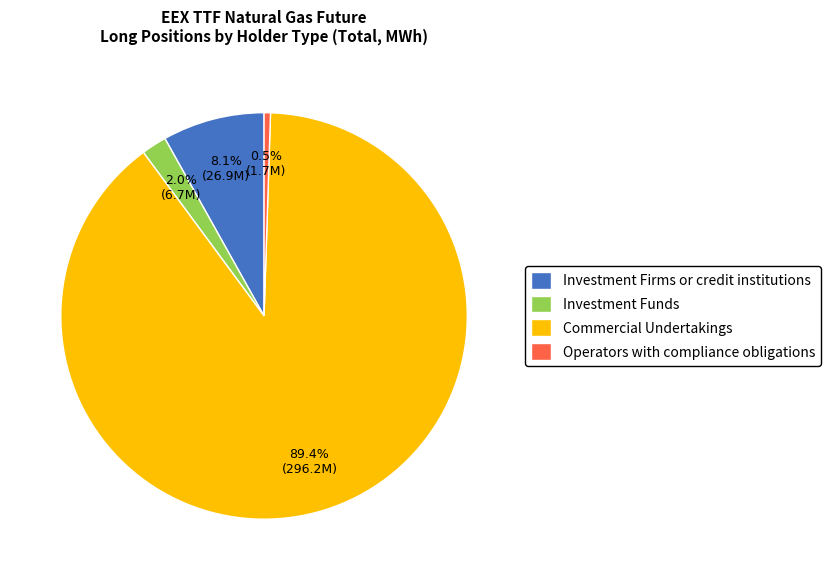

Which has a higher value, Commercial Undertakings or Investment Firms or credit institutions?

Commercial Undertakings